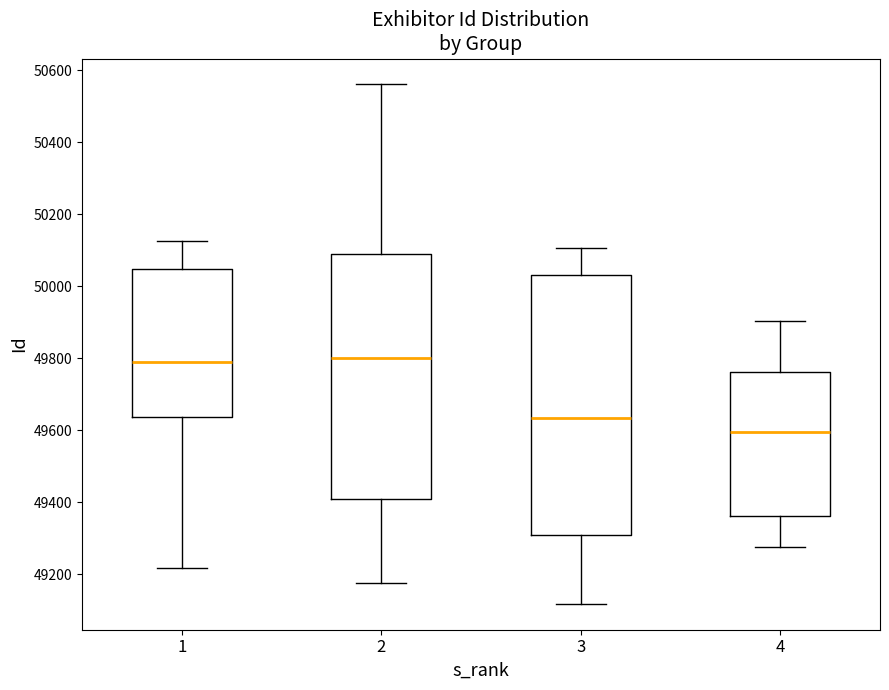

Which box has the lowest median line?

4